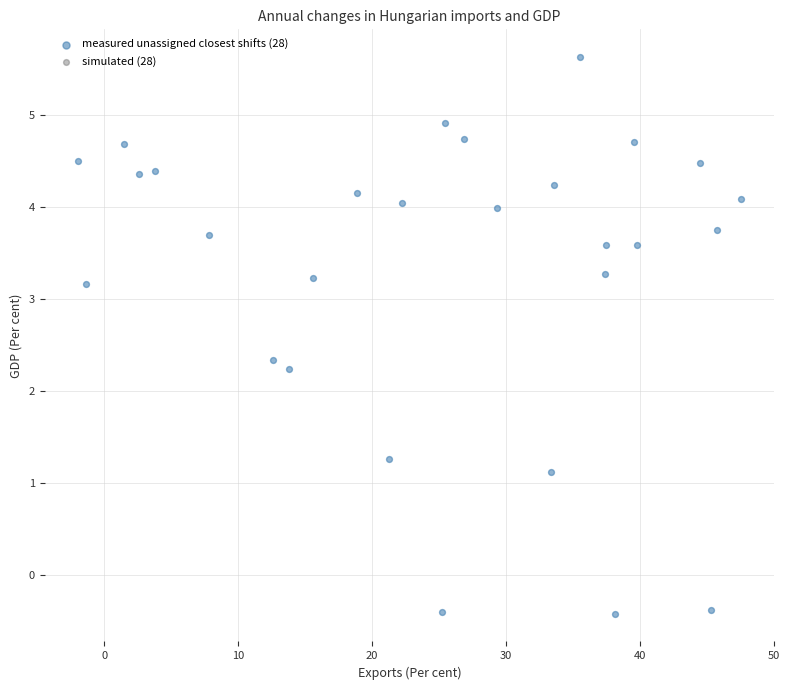

What is the range of Y values (max minus min)?

6.1